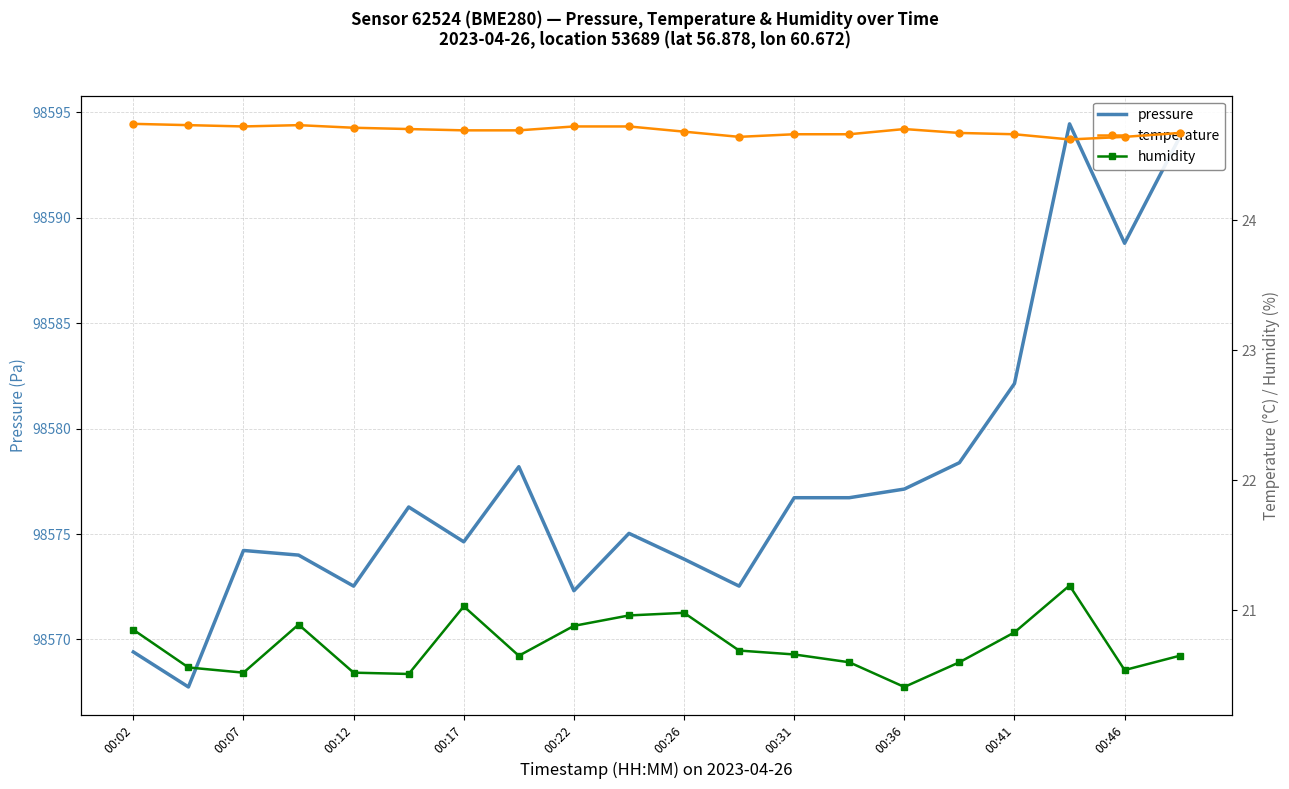

What is the greatest value displayed?

98594.4